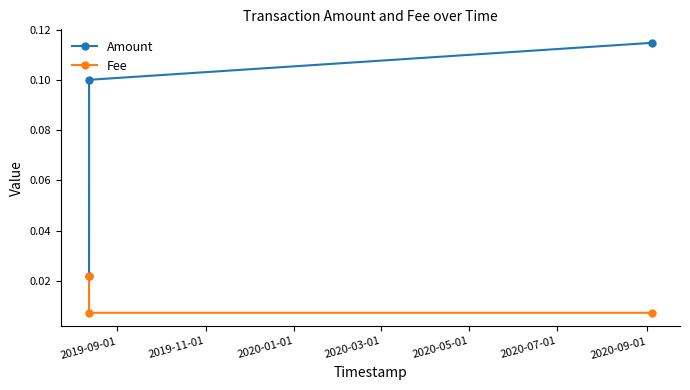

At how many categories does at least one series exceed 0?

3